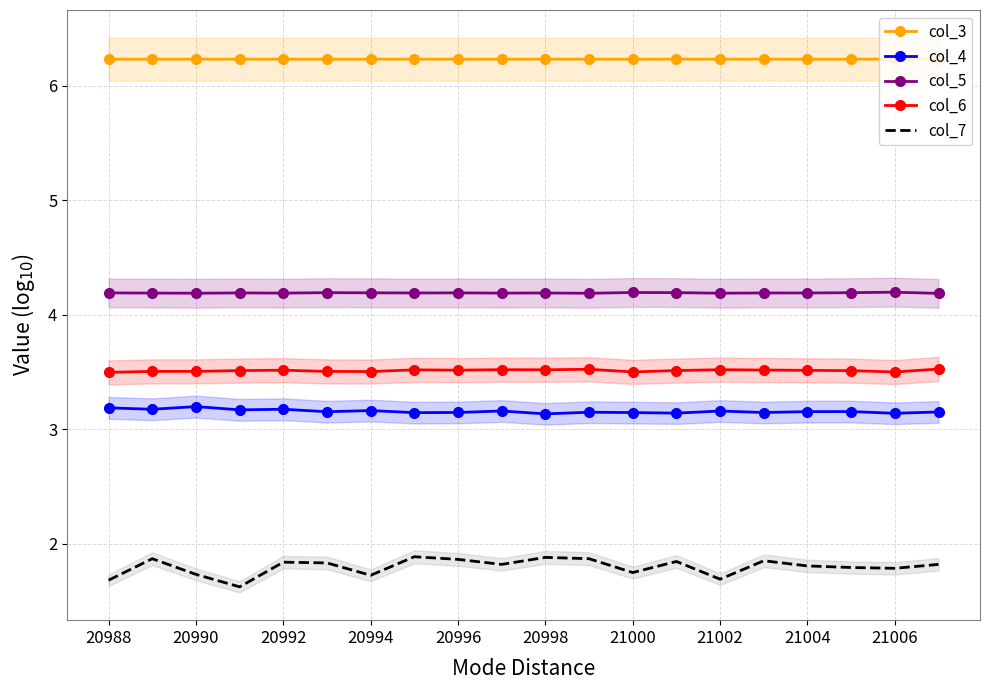

What is the minimum value for col_4?

3.1